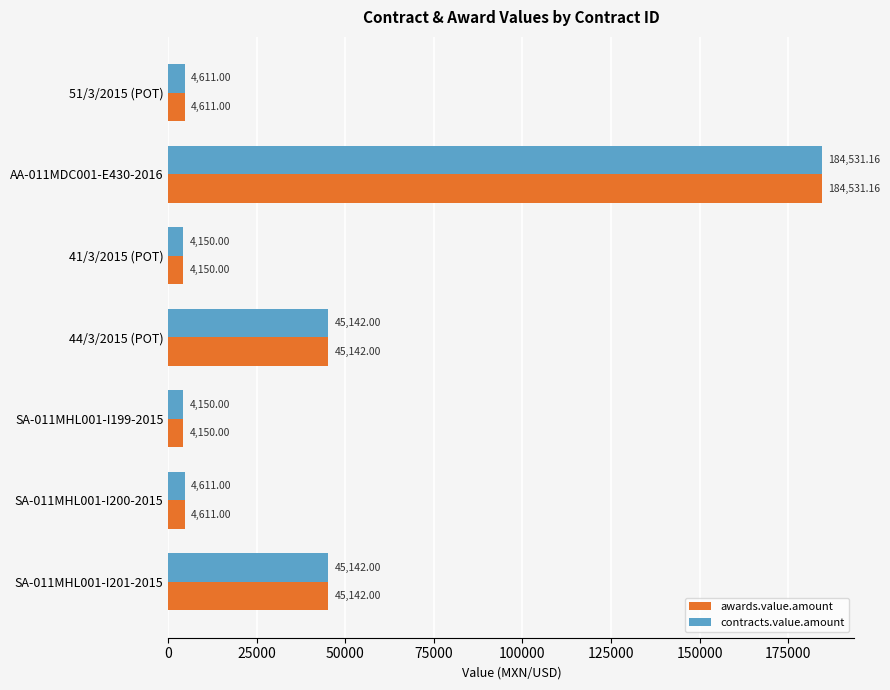

At which category is the sum across all series the highest?

AA-011MDC001-E430-2016